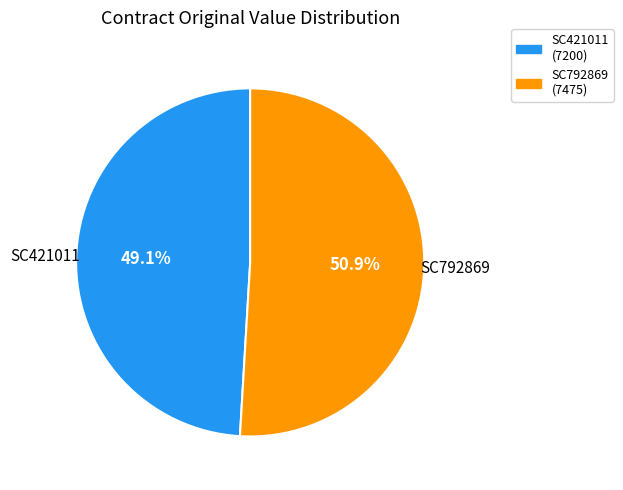

How many slices are in this pie chart?

2